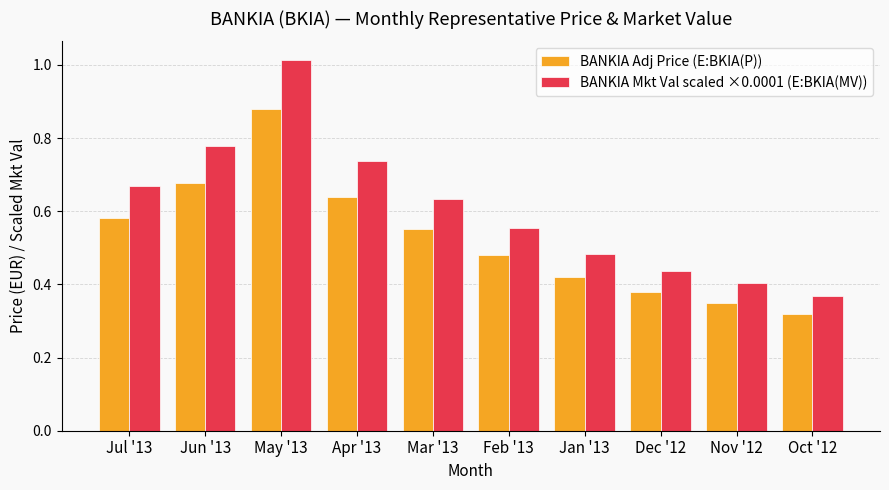

What is the total value across all series at Apr '13?

1.4